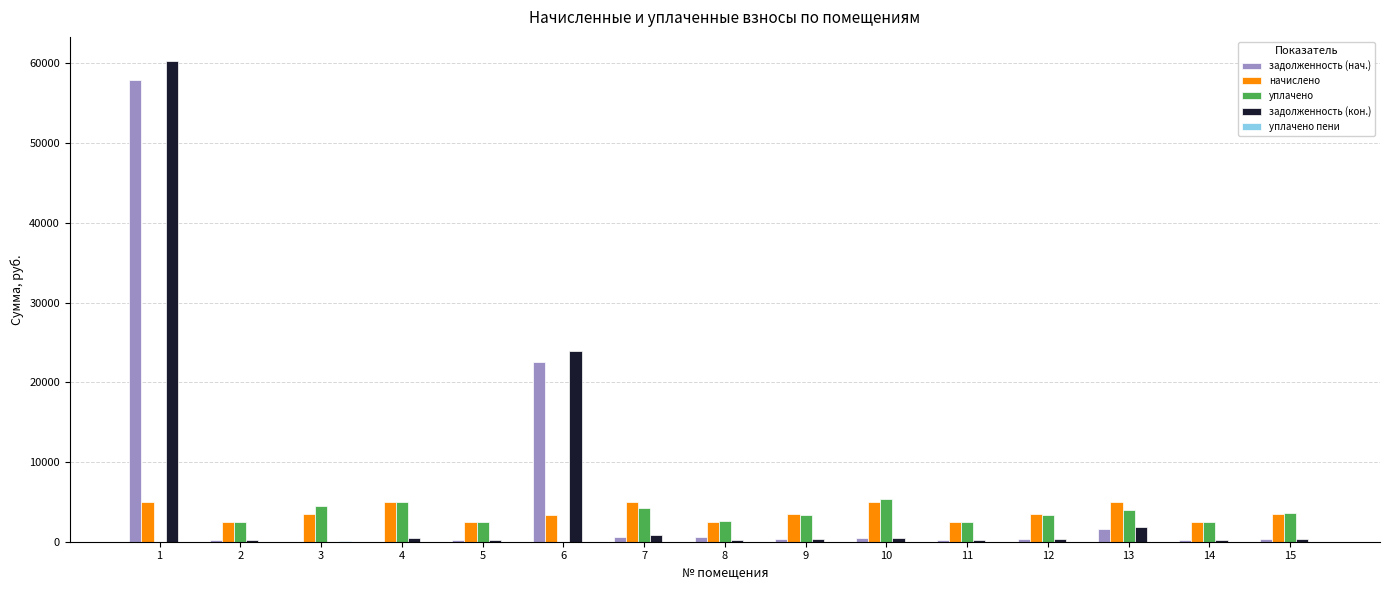

What is the sum of all уплачено values?

45752.4